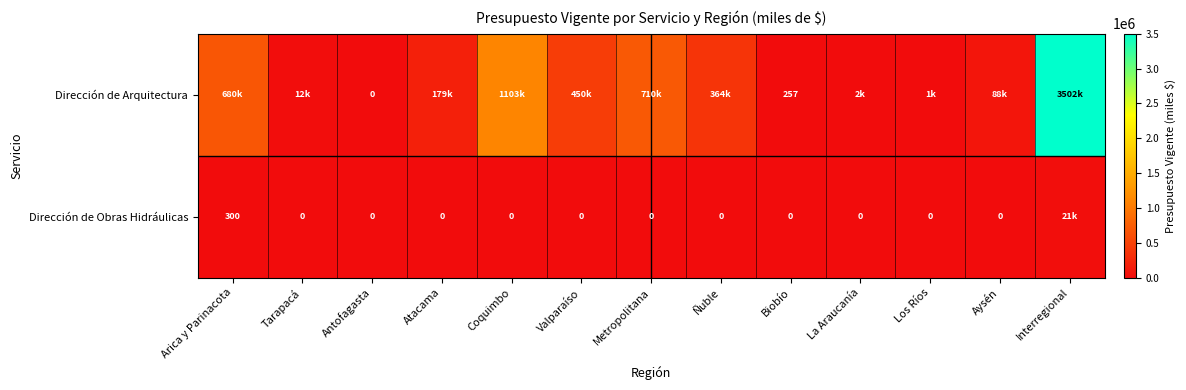

Between Los Ríos and Coquimbo, which is larger?

Coquimbo